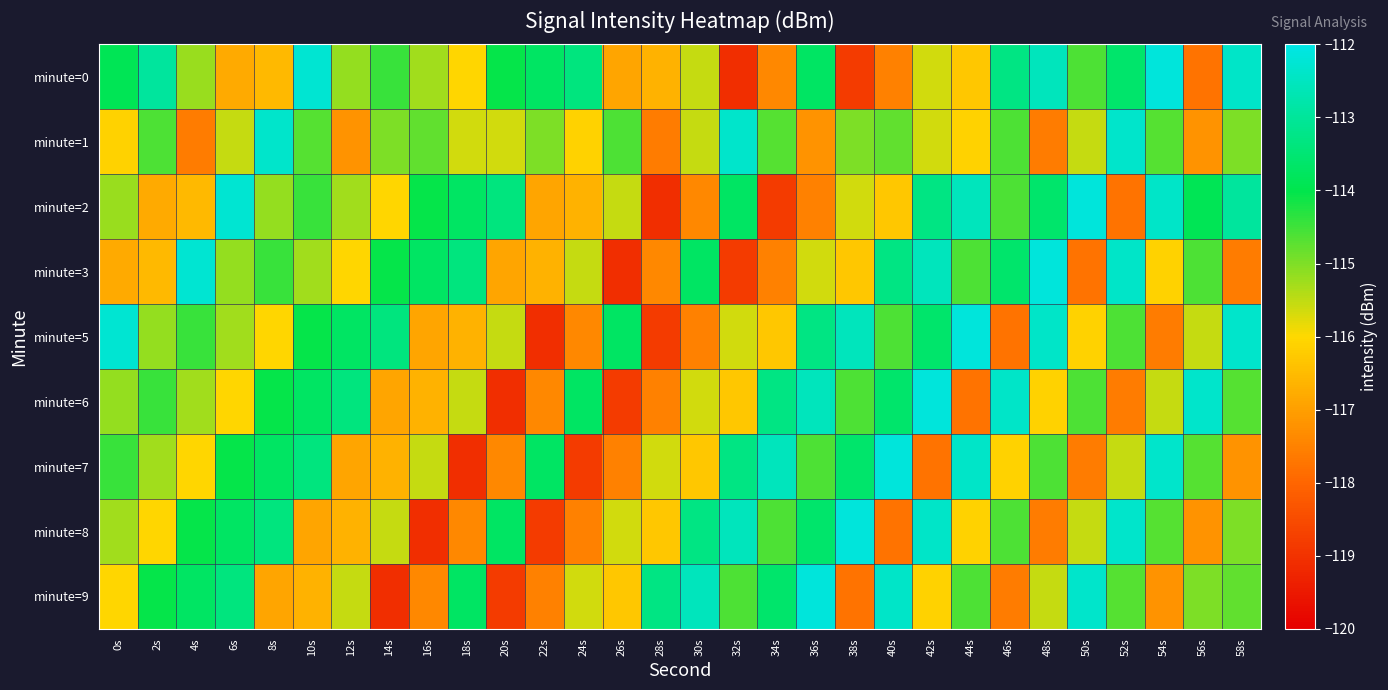

At which category does the chart reach its minimum across all series?

32s